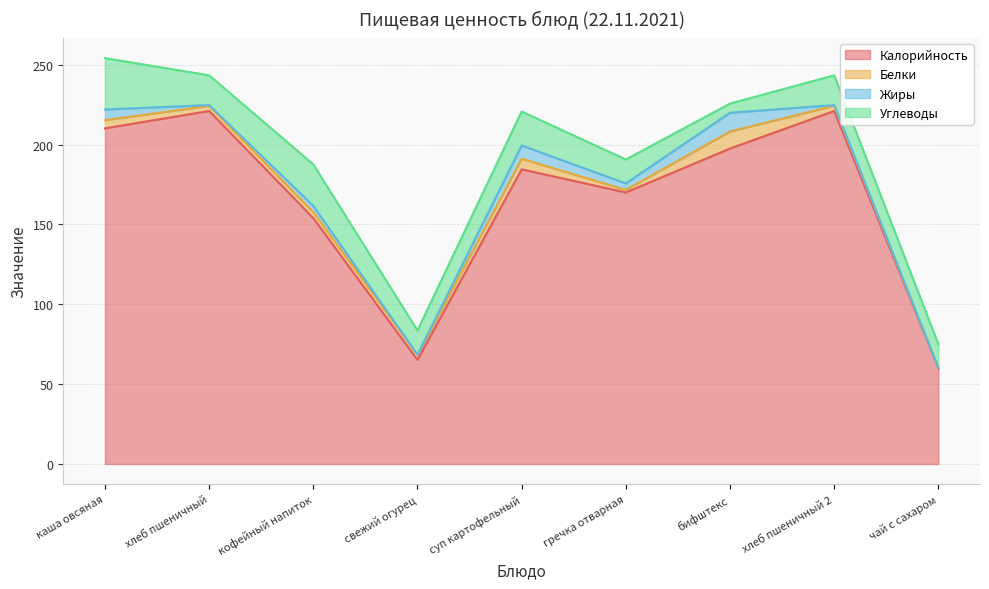

List the labels in order of Белки value, largest first.

бифштекс, суп картофельный, каша овсяная, кофейный напиток, хлеб пшеничный, хлеб пшеничный 2, свежий огурец, гречка отварная, чай с сахаром